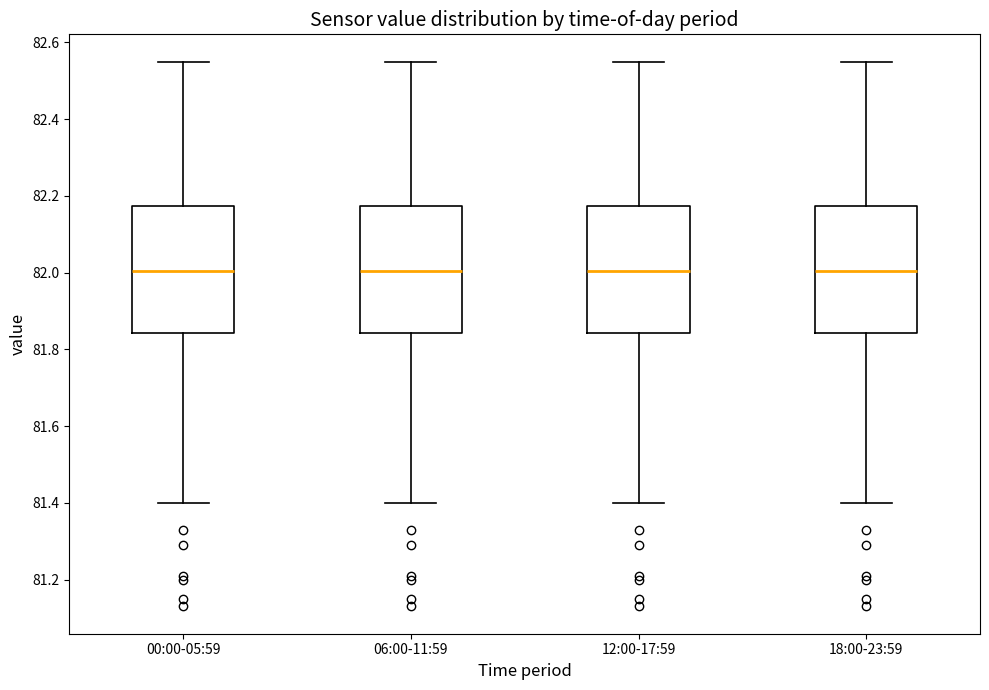

Where is the upper edge of the box for 00:00-05:59 on the y-axis? The values are not printed on the chart, so give them approximately, as read against the axis.

82.18